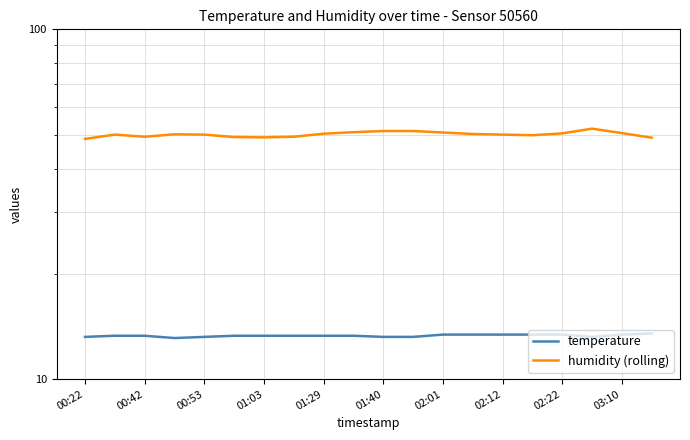

What is the lowest value of the temperature series?

13.1